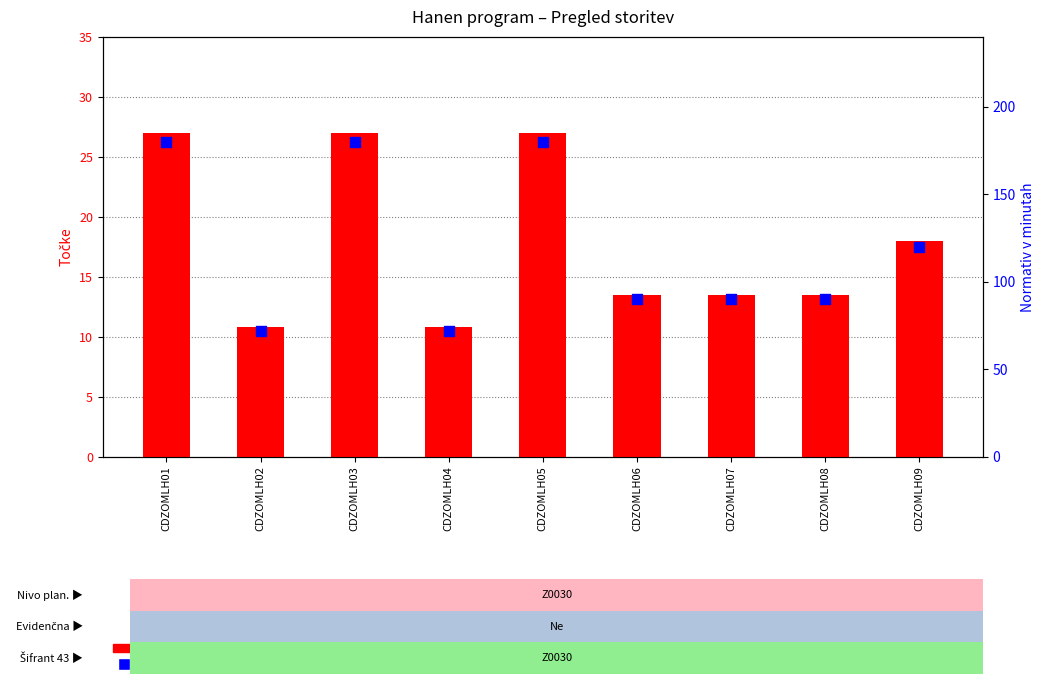

Which series reaches the maximum Y coordinate?

Normativ v minutah